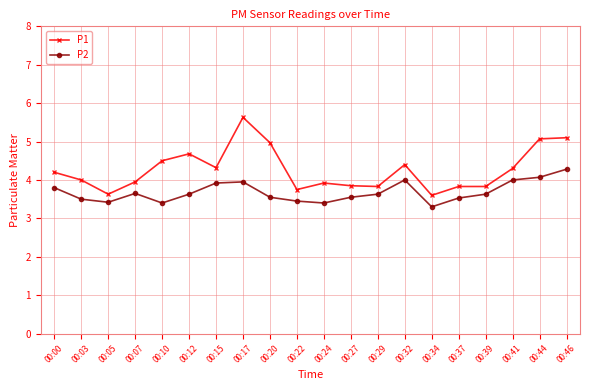

How many lines are shown in the chart?

2